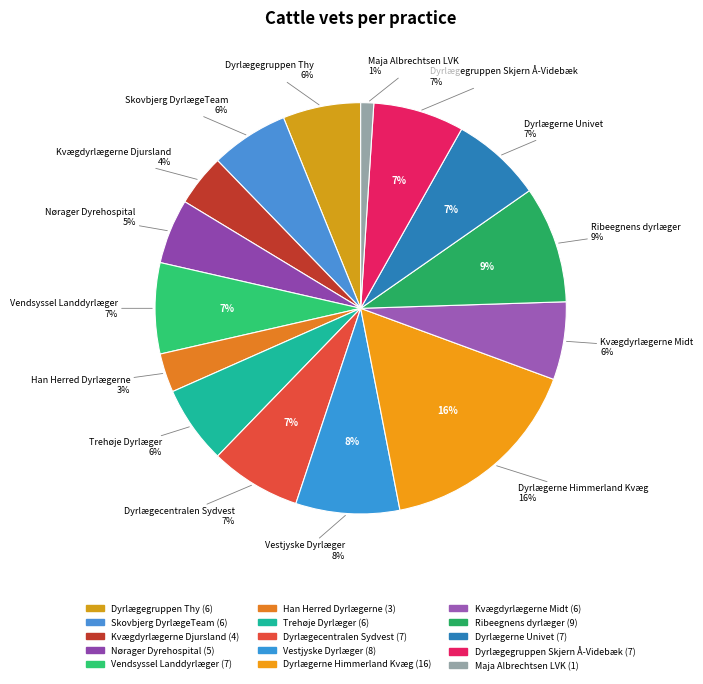

Is the sum of Kvægdyrlægerne Djursland and Dyrlægegruppen Thy greater than half?

No